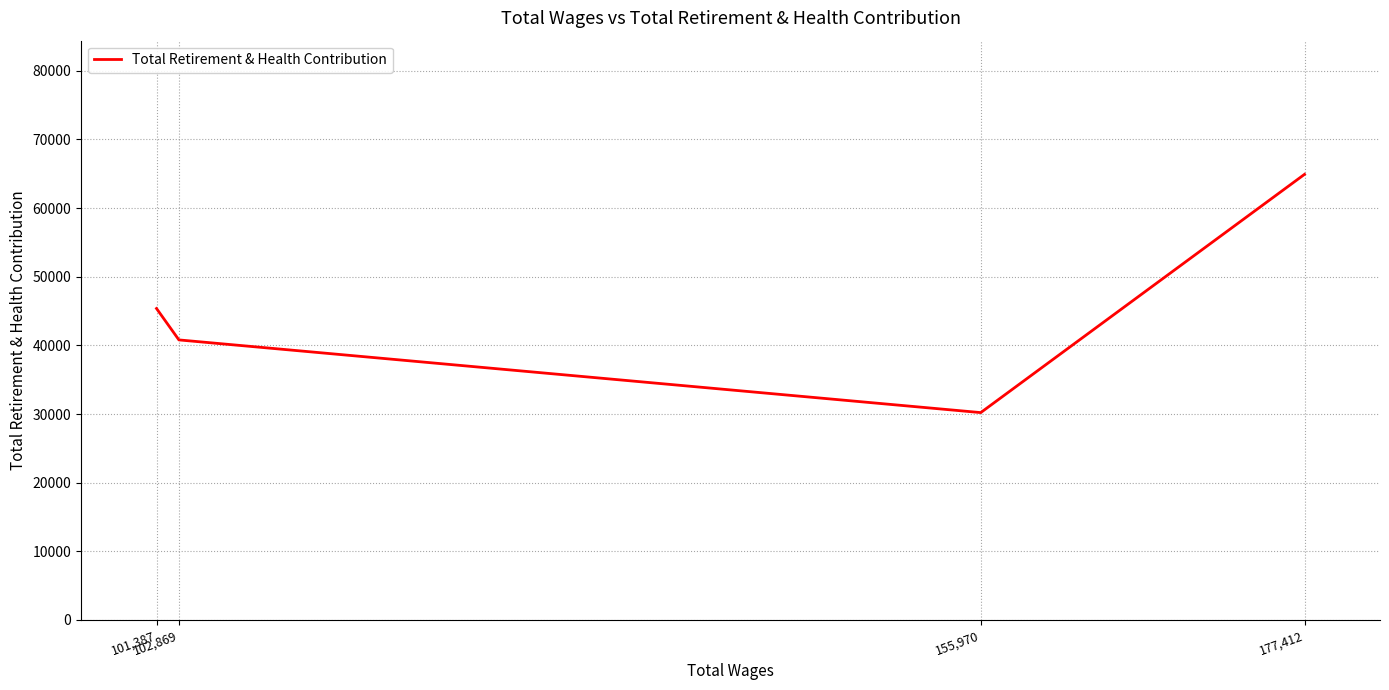

Rank the categories by value from lowest to highest.

155,970, 102,869, 101,387, 177,412